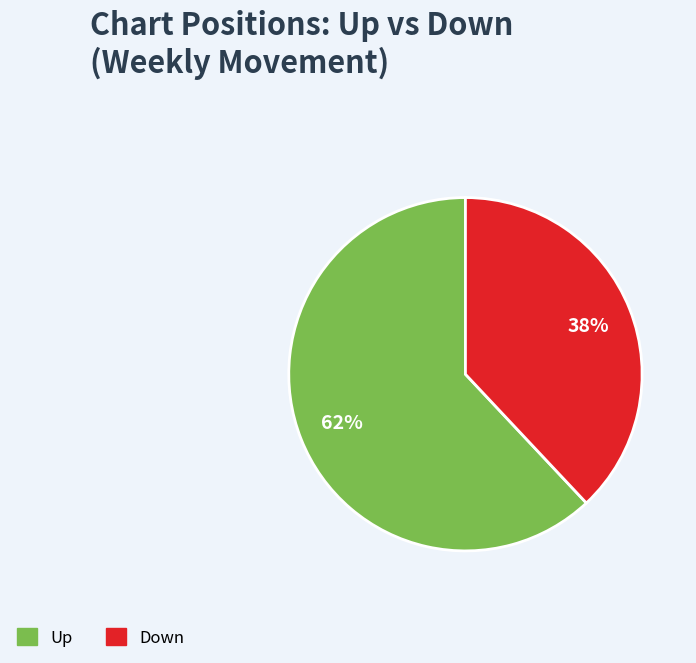

Does any single category account for the majority?

Yes